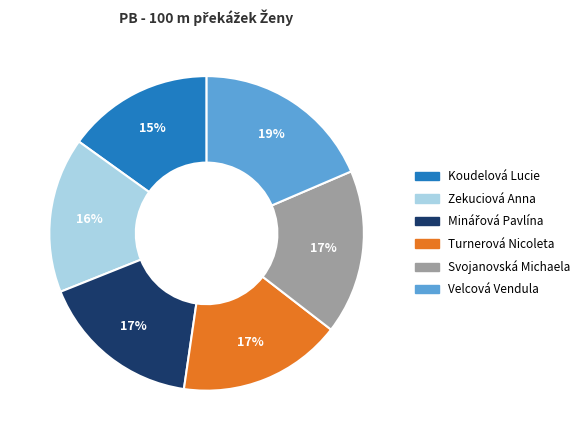

Which slice is the largest?

Velcová Vendula